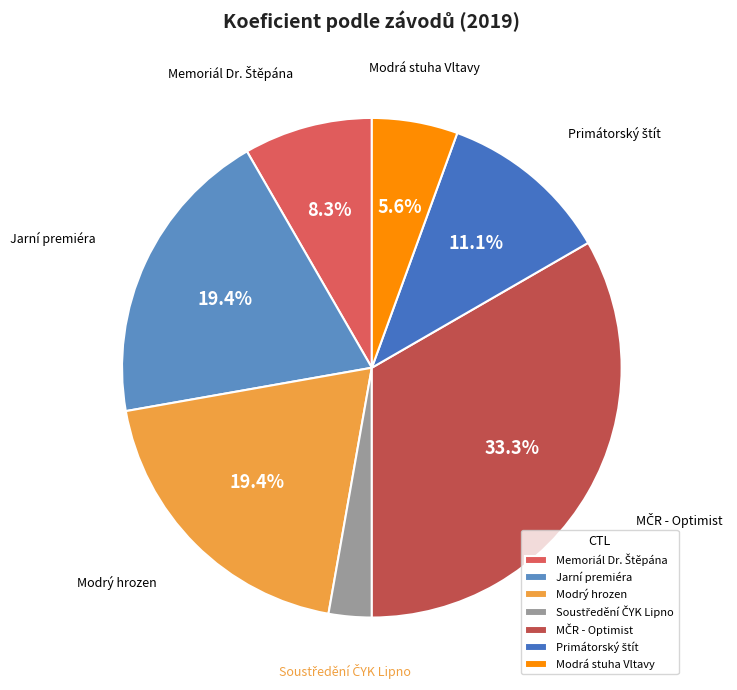

How many slices are in this pie chart?

7